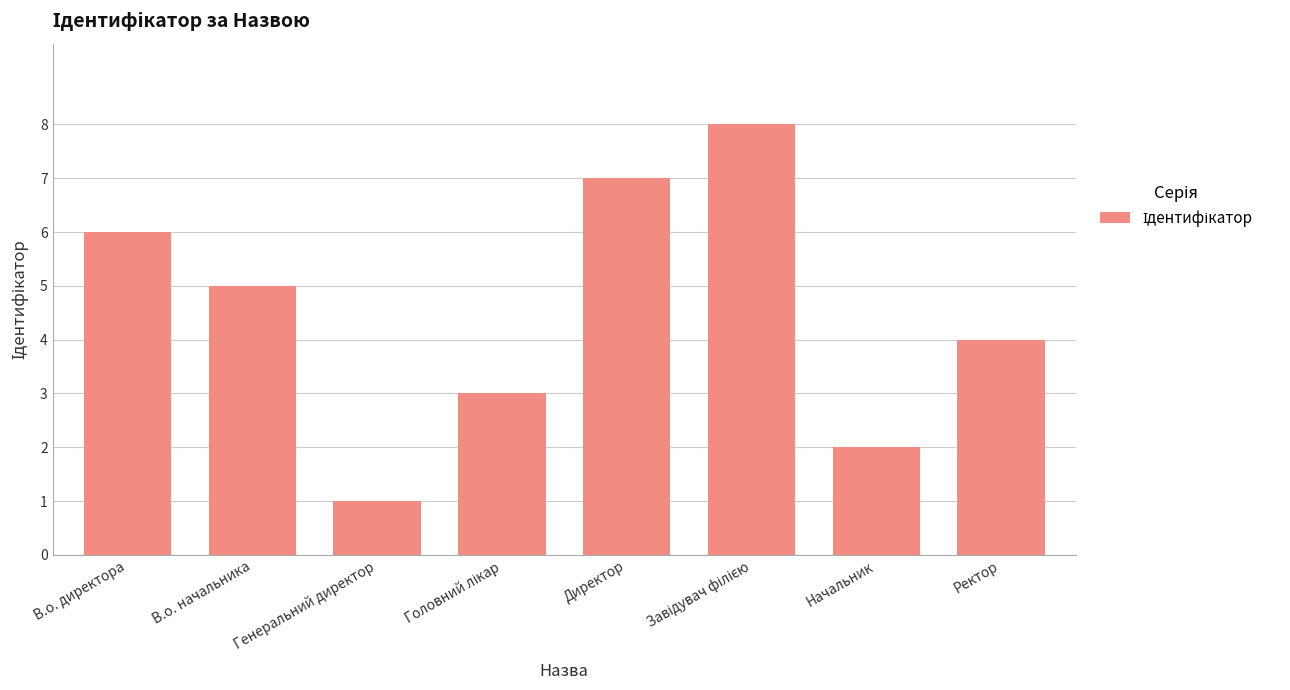

What is the label of the 1st bar from the right?

Ректор